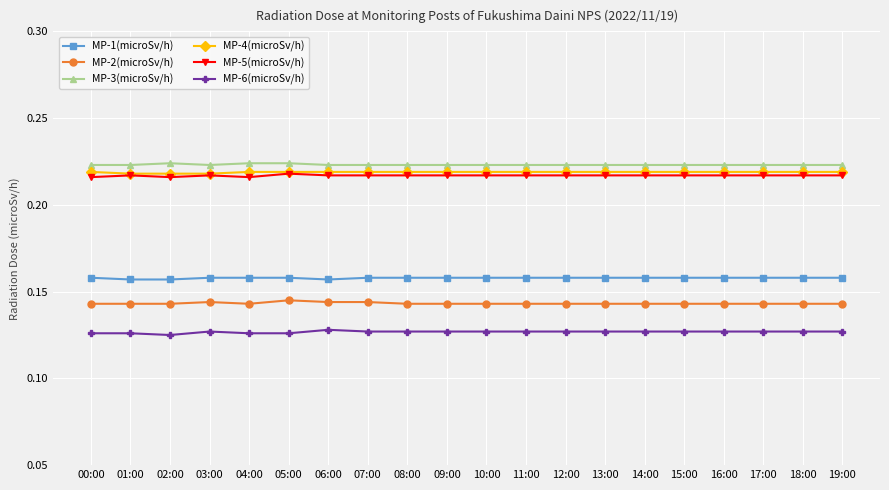

True or false: MP-2(microSv/h) and MP-1(microSv/h) cross at least once.

False